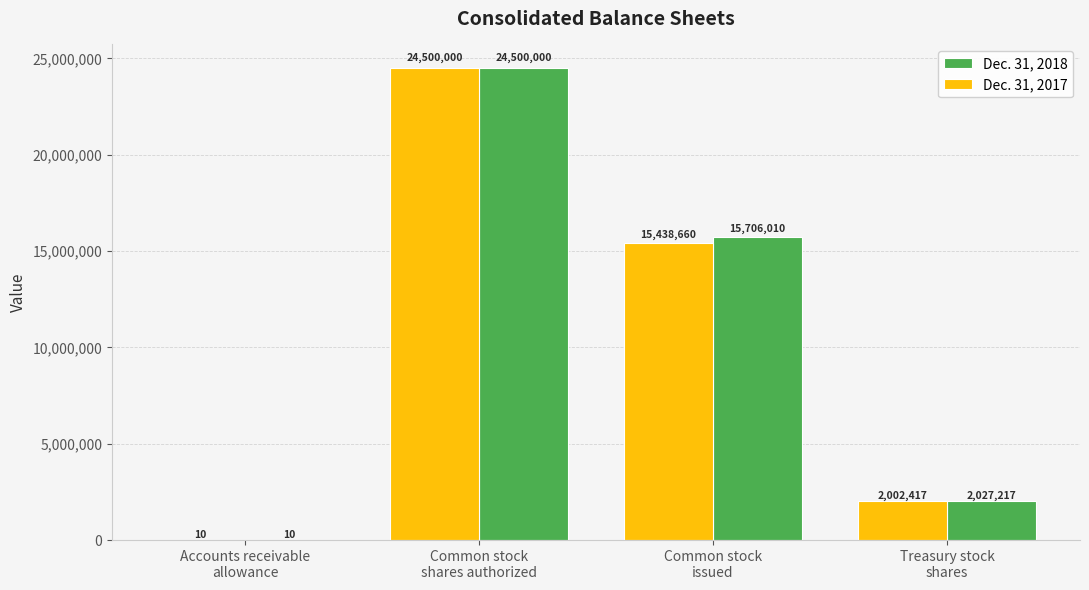

At which label does Dec. 31, 2017 first exceed 15438660?

Common stock
shares authorized